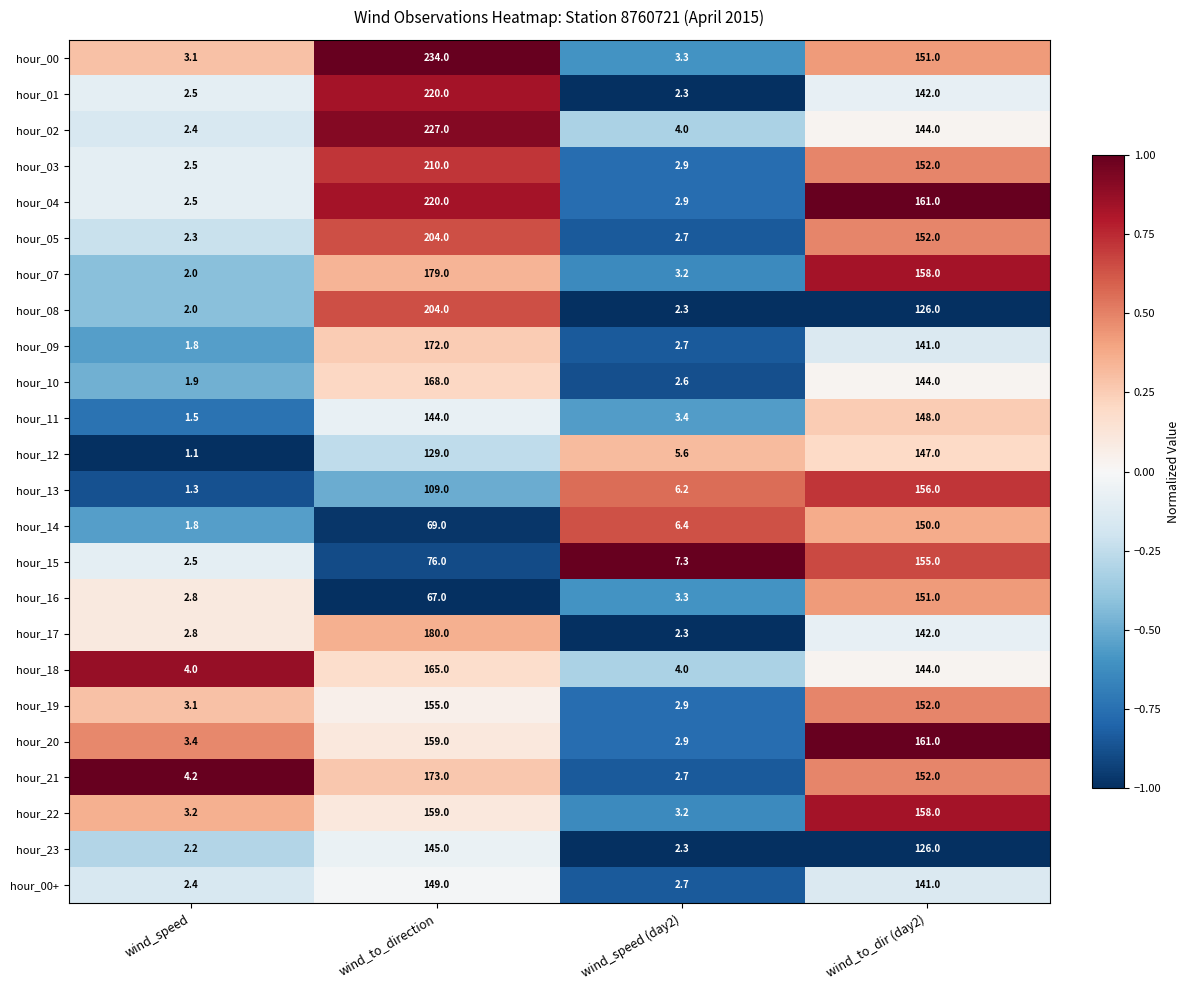

What is the sum of all hour_09 values?

317.5